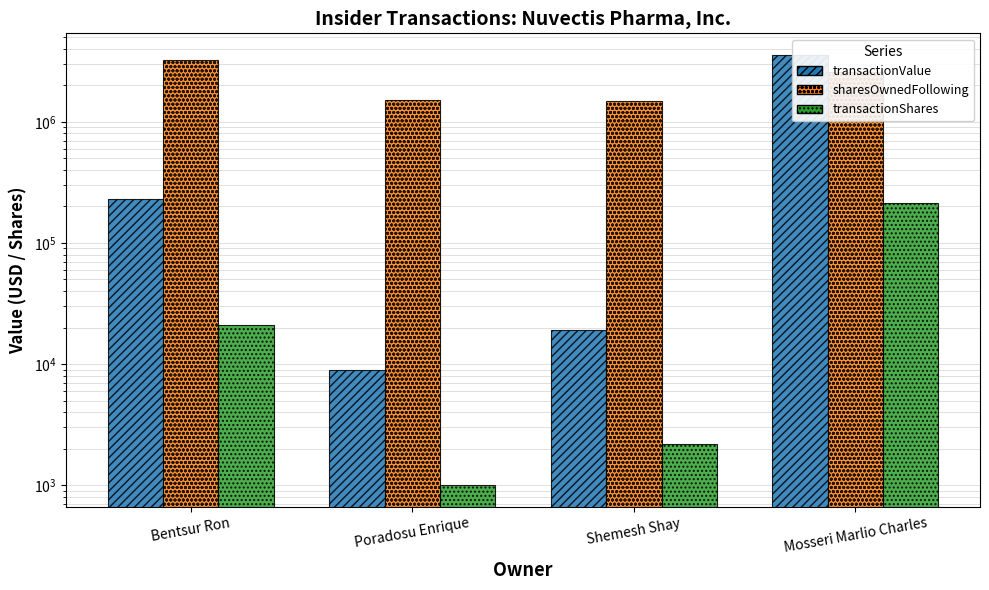

True or false: sharesOwnedFollowingTransaction has a value of 5837175 at Bentsur Ron.

False